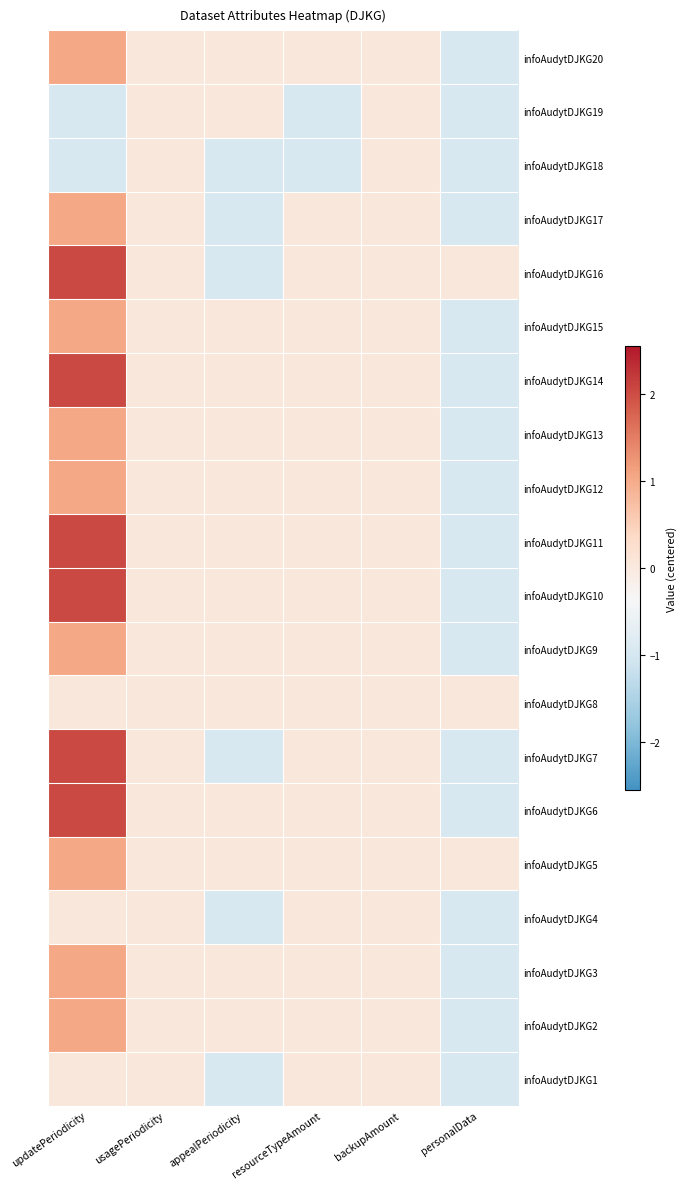

What is the difference between the highest and lowest values at resourceTypeAmount?

1.0